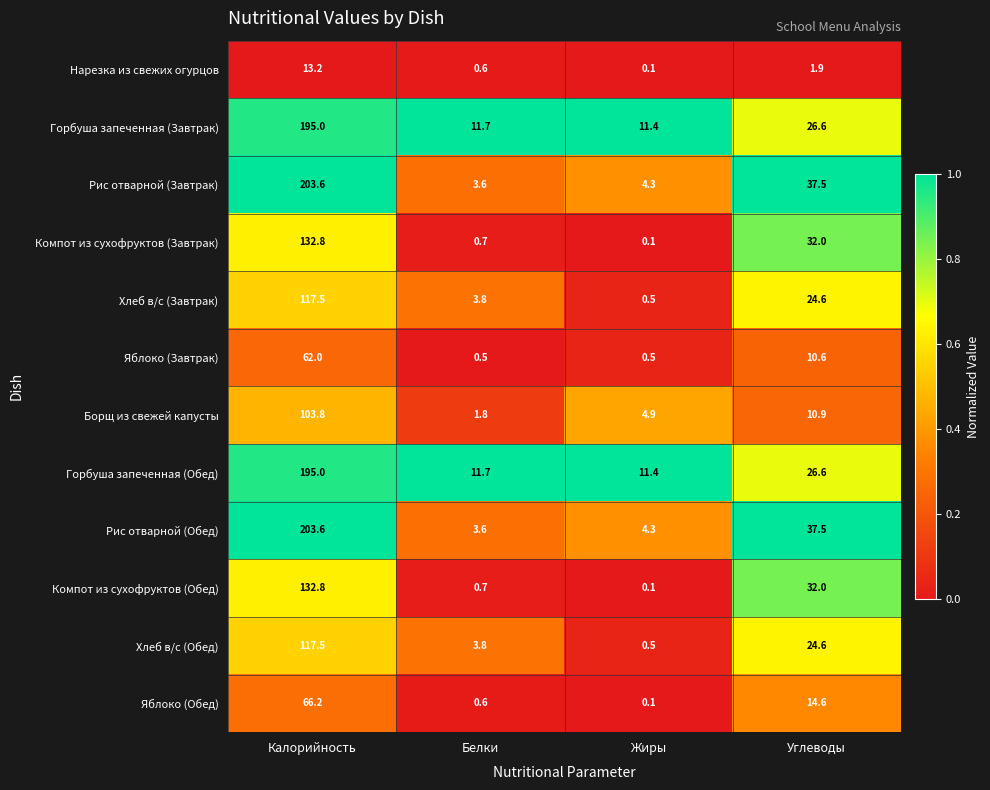

At which label does Компот из сухофруктов (Завтрак) first exceed 32?

Калорийность